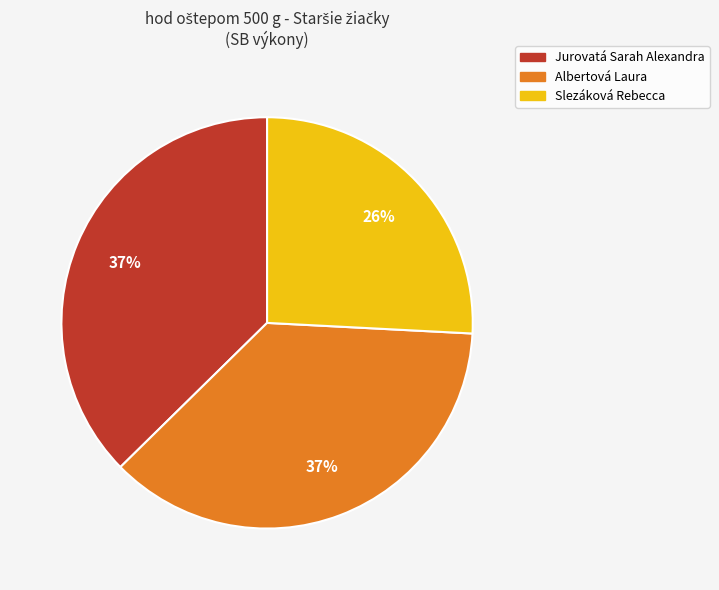

Is it true that Jurovatá Sarah Alexandra is 37% of the pie?

True